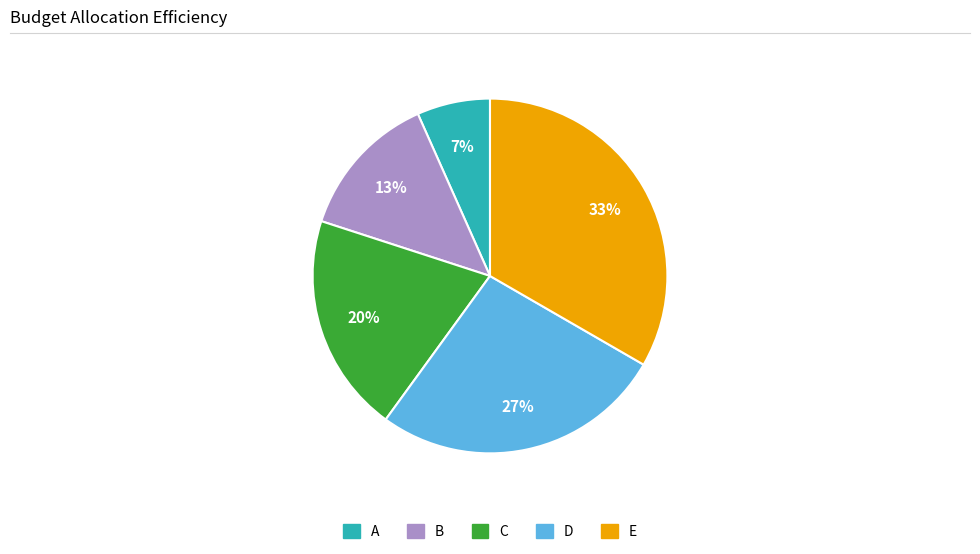

Which category has the biggest portion of the pie?

E